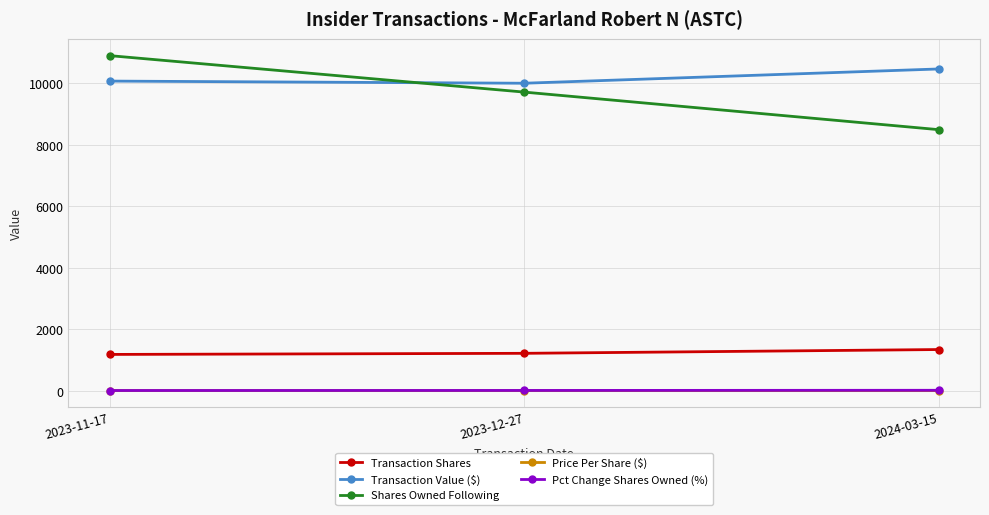

The value of Transaction Value ($) at 2024-03-15 is 10467.0. True or false?

True